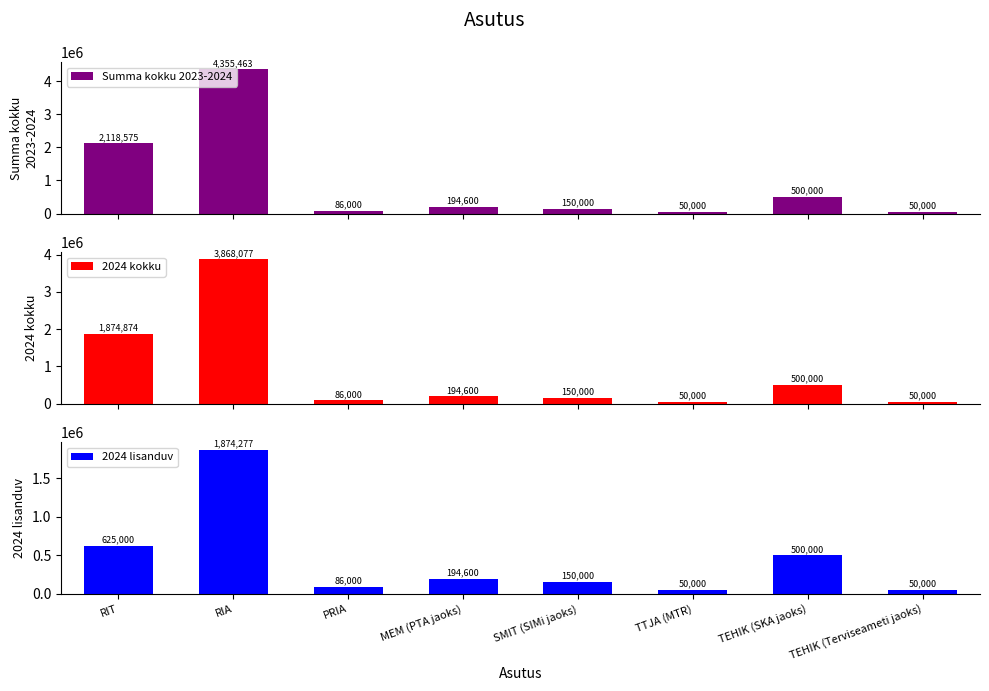

What is the label of the 7th bar from the left?

TEHIK (SKA jaoks)